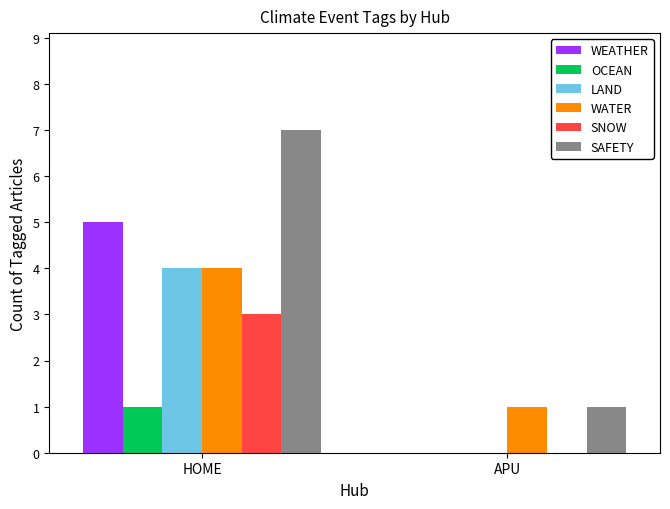

At which category is the sum across all series the highest?

HOME